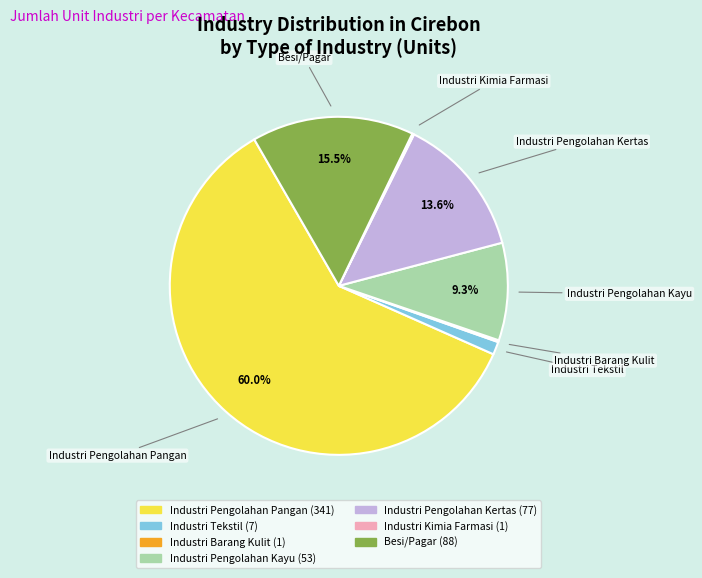

To the nearest percent, what is the difference between the largest and smallest slice percentages?

60%